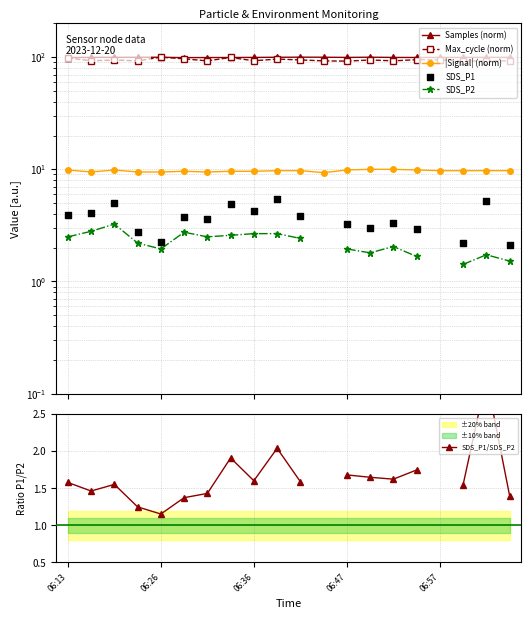

At which category is the sum across all series the highest?

7